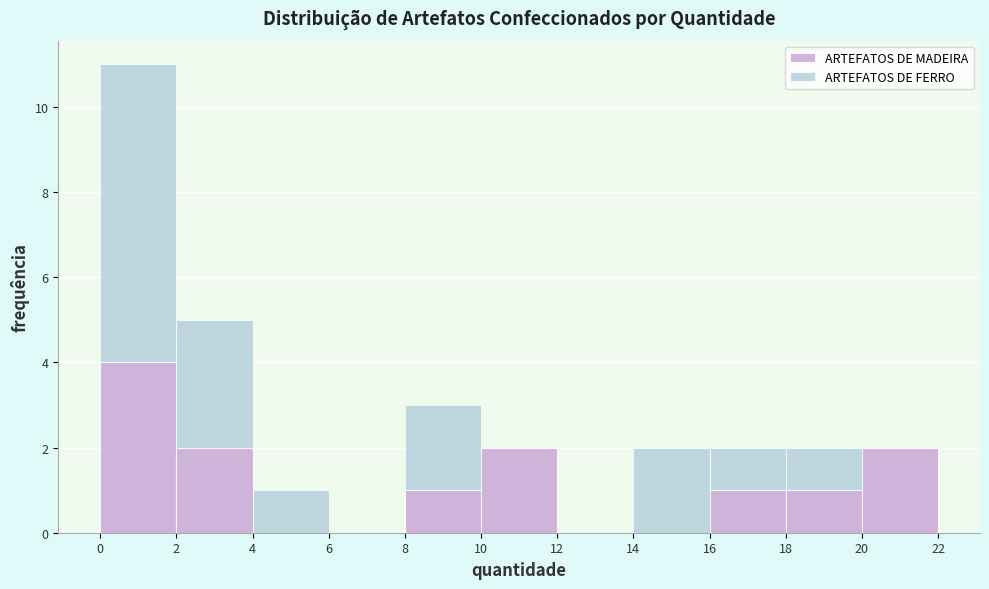

Which range on the x-axis has the tallest stacked bar (by total height)?

0 to 2